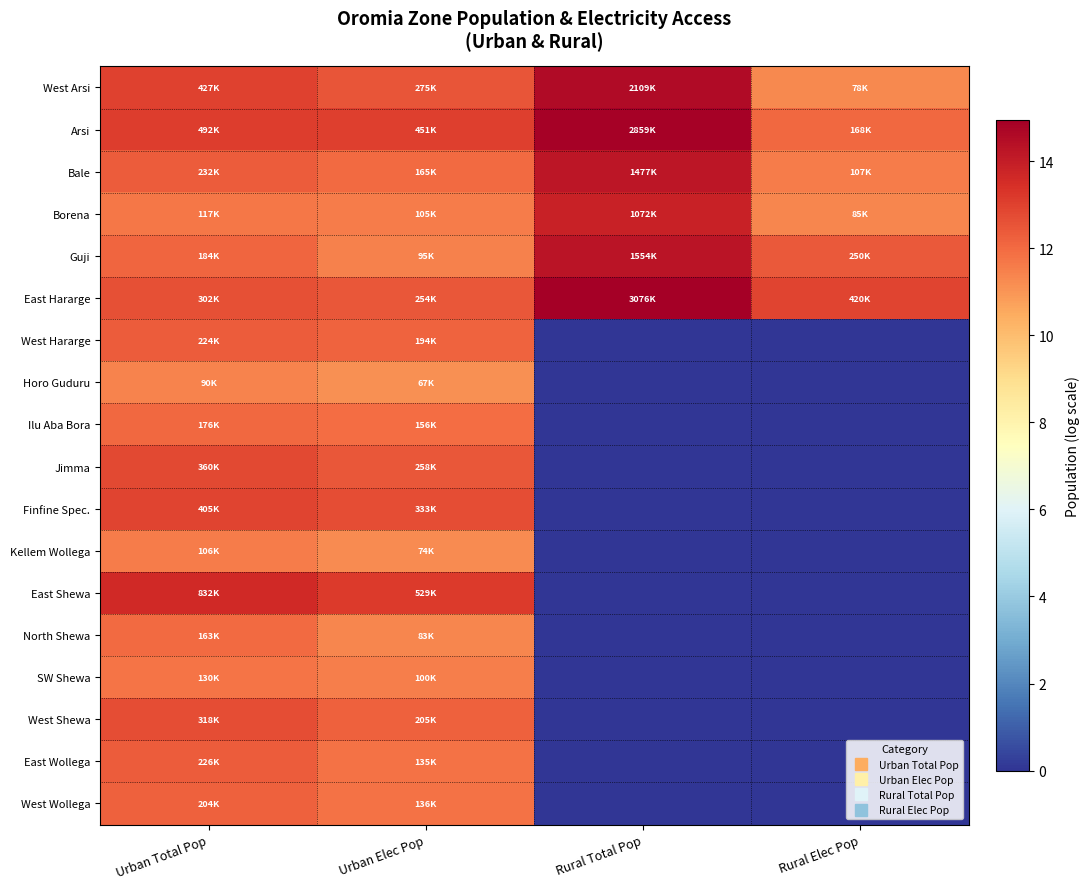

How many series are shown in this chart?

18